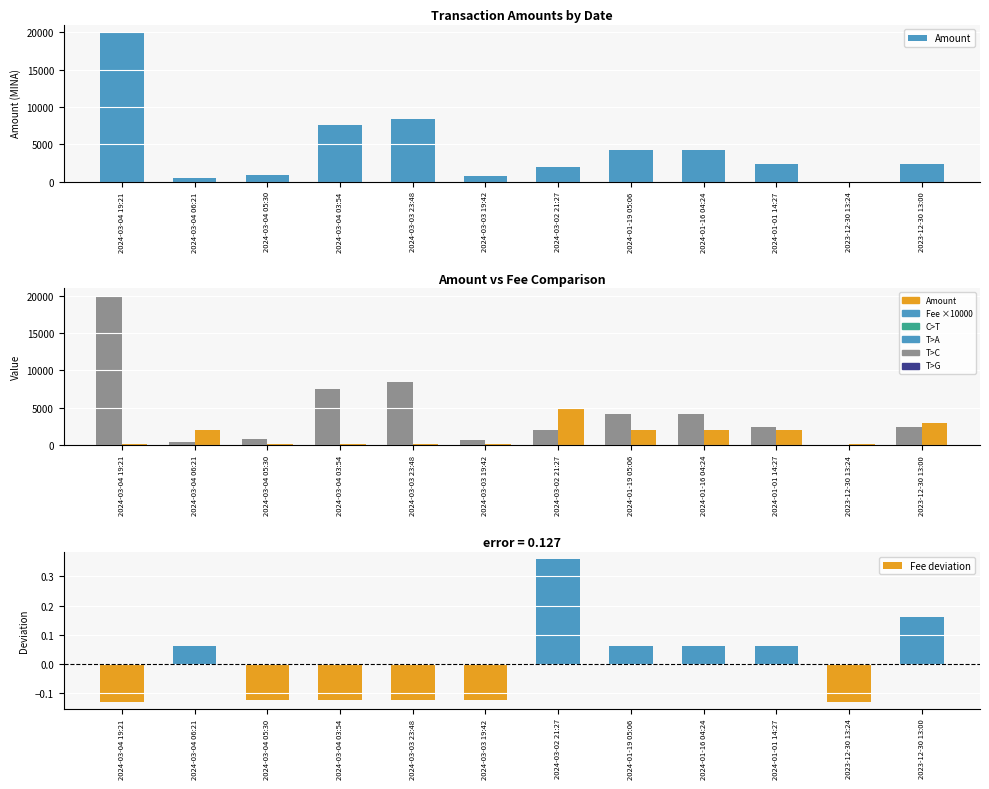

Reading right to left, transcribe all the data shown in this chart.

Amount: 2023-12-30 13:00=2378.3	2023-12-30 13:24=0.0	2024-01-01 14:27=2377.1	2024-01-16 04:24=4219.4	2024-01-19 05:06=4219.2	2024-03-02 21:27=1971.6	2024-03-03 19:42=757.7	2024-03-03 23:48=8397.8	2024-03-04 03:54=7559.5	2024-03-04 05:30=877.6	2024-03-04 06:21=454.8	2024-03-04 19:21=20019.1
Fee ×10000: 2023-12-30 13:00=3000.0	2023-12-30 13:24=101.0	2024-01-01 14:27=2001.0	2024-01-16 04:24=2000.0	2024-01-19 05:06=2001.0	2024-03-02 21:27=5000.0	2024-03-03 19:42=150.0	2024-03-03 23:48=150.0	2024-03-04 03:54=150.0	2024-03-04 05:30=150.0	2024-03-04 06:21=2000.0	2024-03-04 19:21=101.0
Fee deviation: 2023-12-30 13:00=0.2	2023-12-30 13:24=-0.1	2024-01-01 14:27=0.1	2024-01-16 04:24=0.1	2024-01-19 05:06=0.1	2024-03-02 21:27=0.4	2024-03-03 19:42=-0.1	2024-03-03 23:48=-0.1	2024-03-04 03:54=-0.1	2024-03-04 05:30=-0.1	2024-03-04 06:21=0.1	2024-03-04 19:21=-0.1